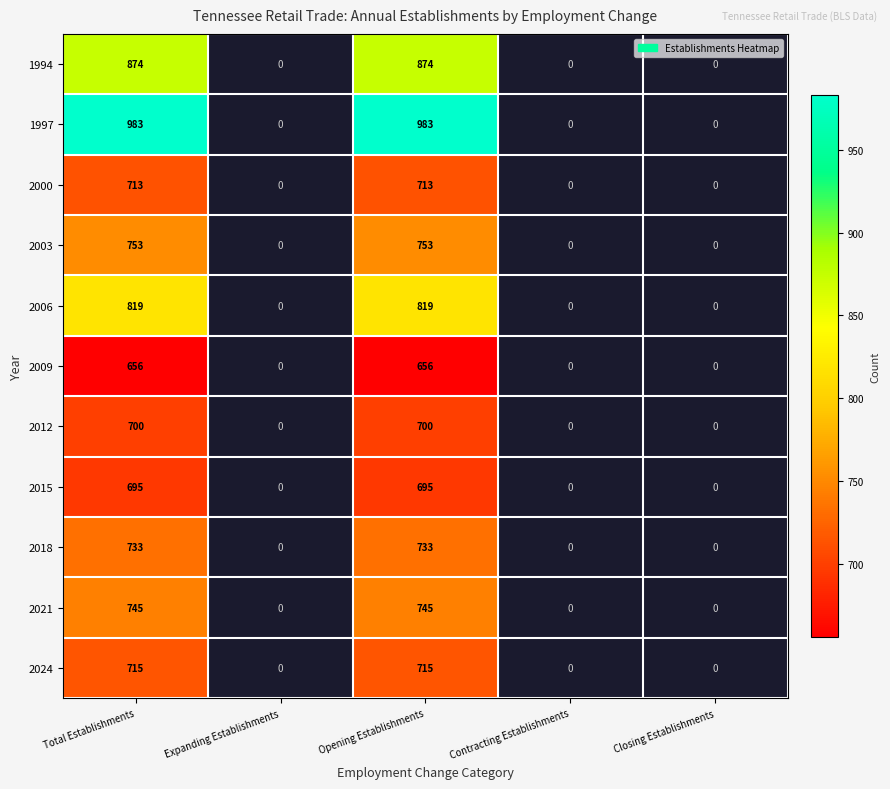

What is the difference between the second highest and minimum values in the 2018 series?

733